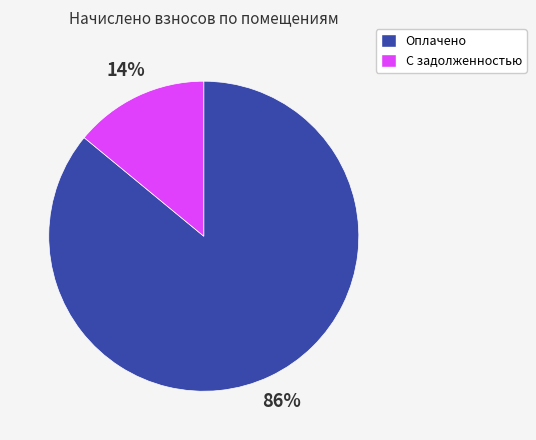

Does any single category account for the majority?

Yes